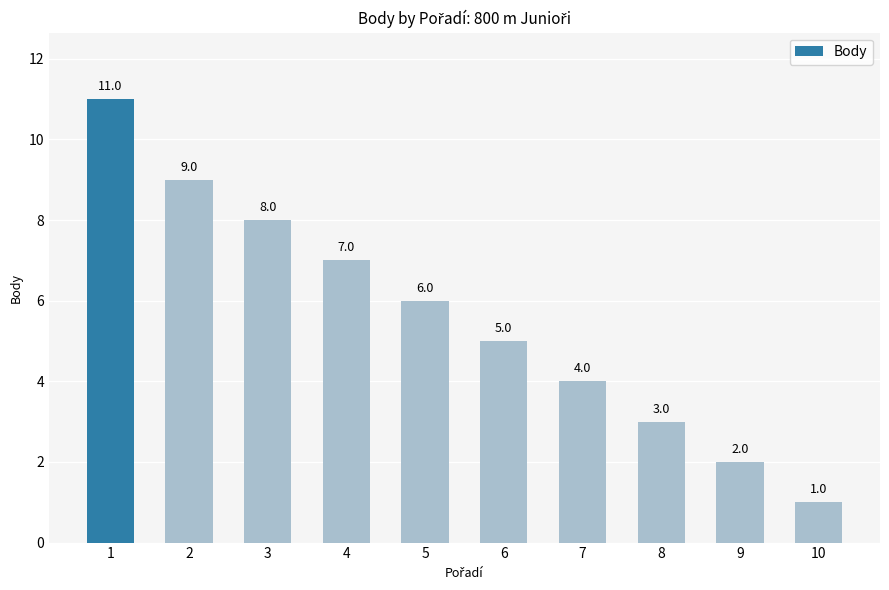

How many categories are shown in the chart?

10